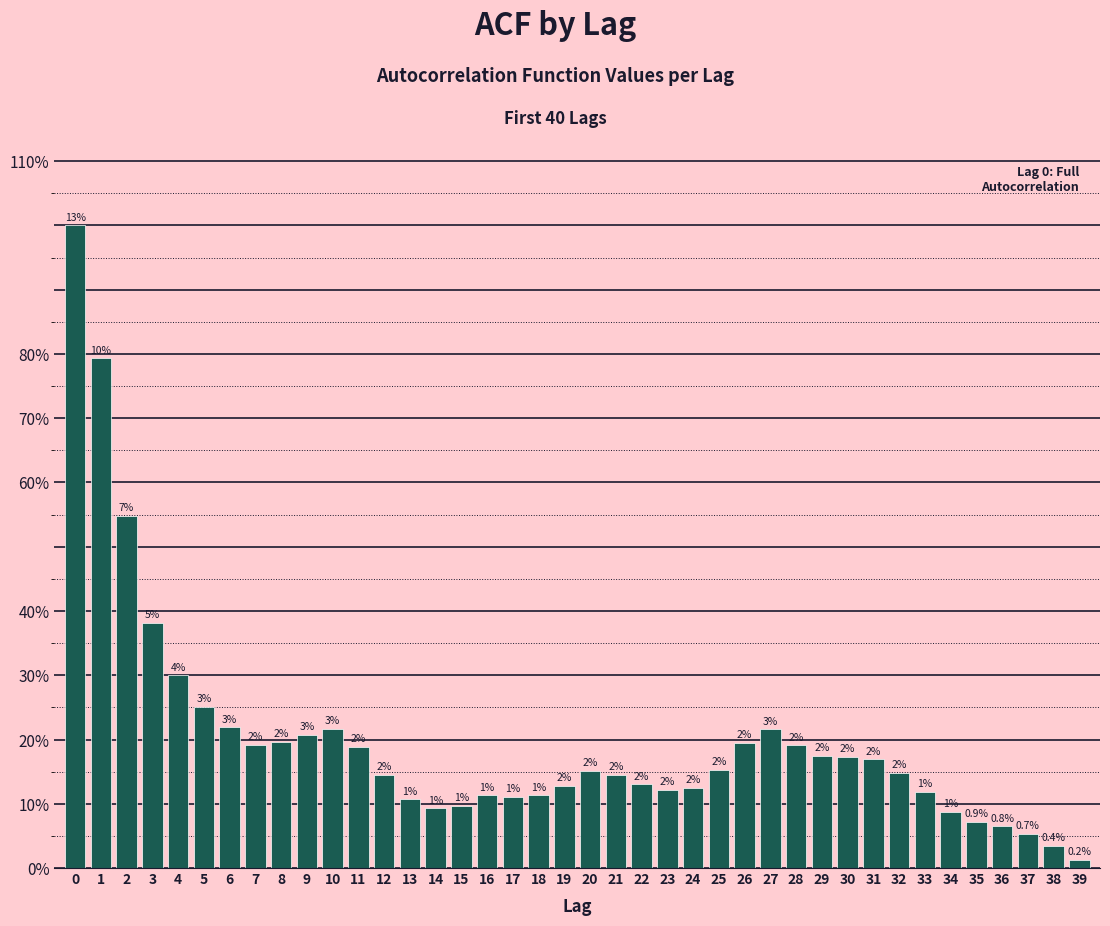

Are the bars horizontal?

No